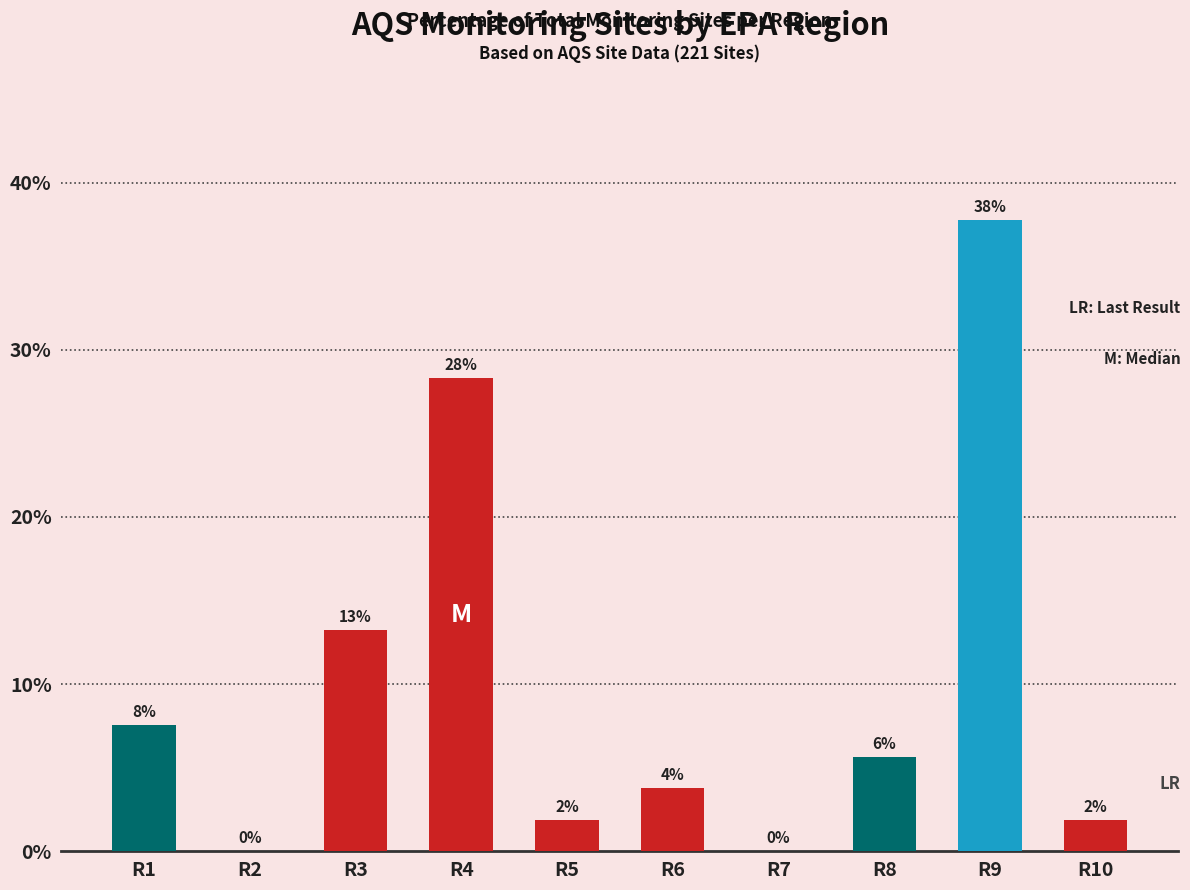

What is the ratio of the value at R8 to the value at R4?

0.2